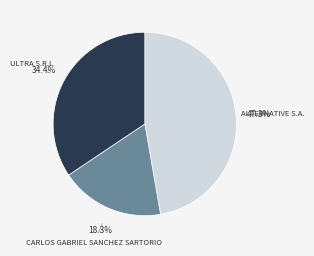

Count the number of slices in the pie.

3